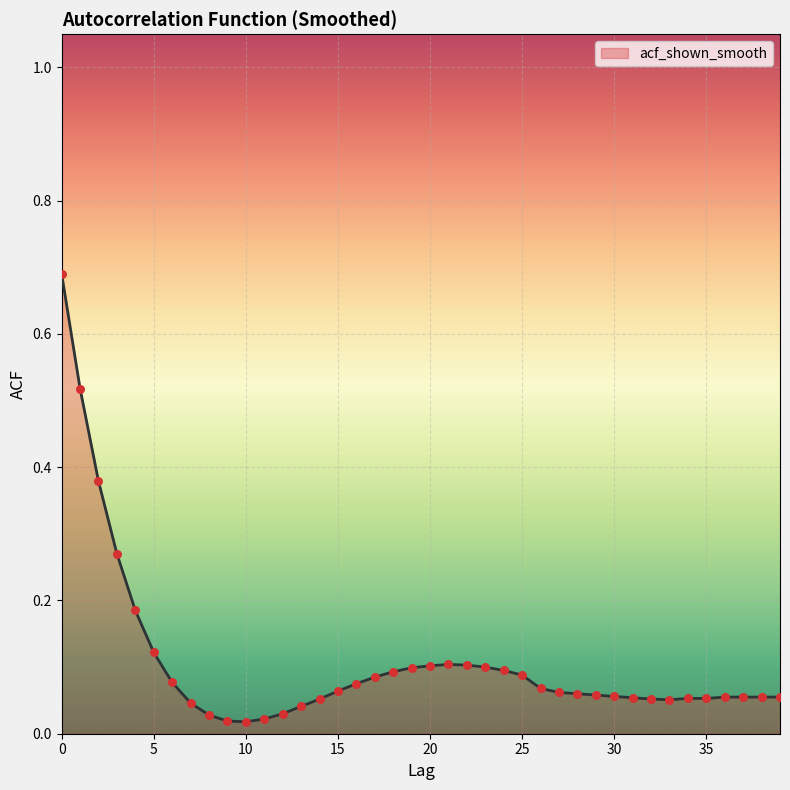

What is the difference between the maximum and minimum values?

0.7